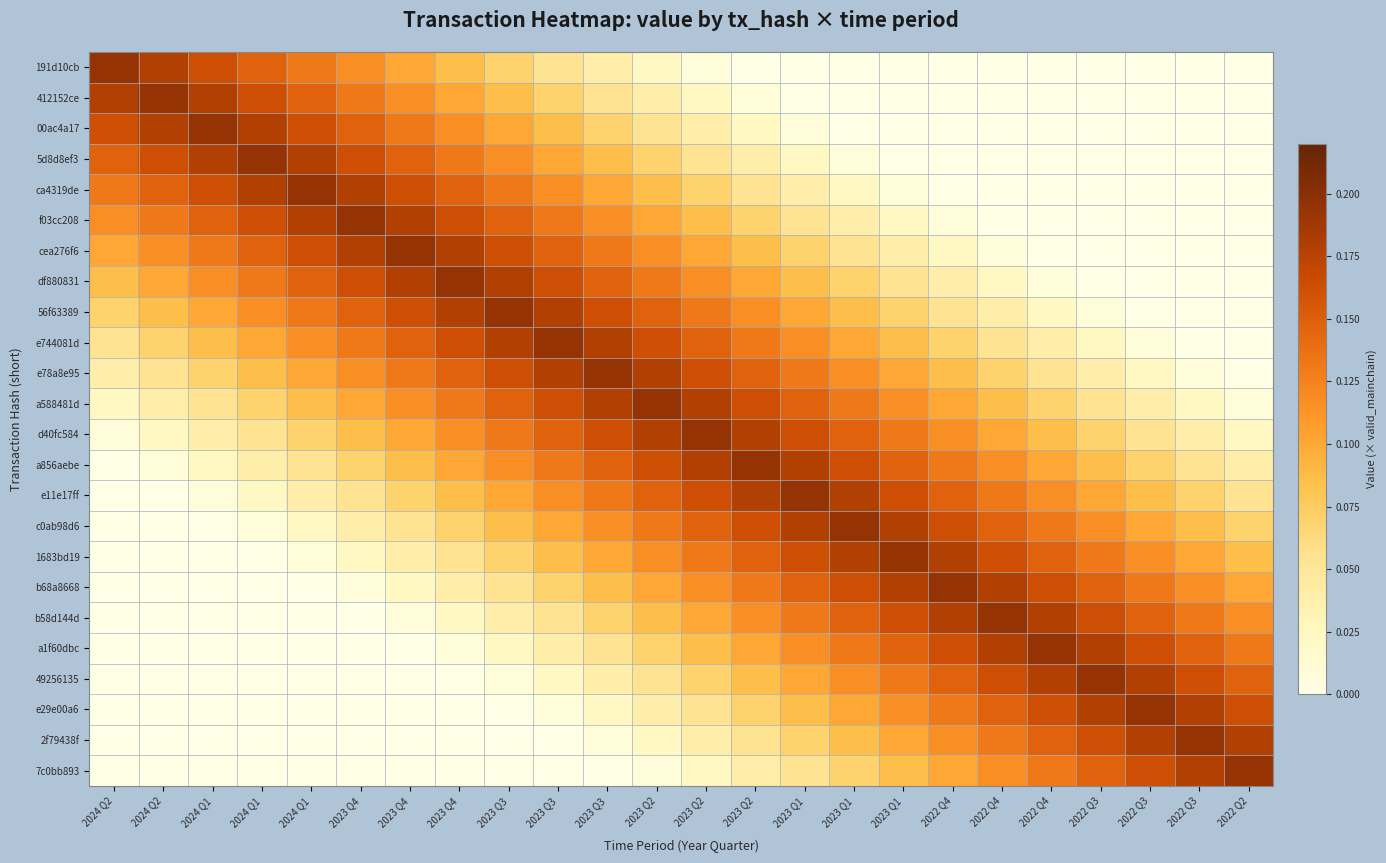

Between 2023 Q3 and 2023 Q3, which is larger?

2023 Q3